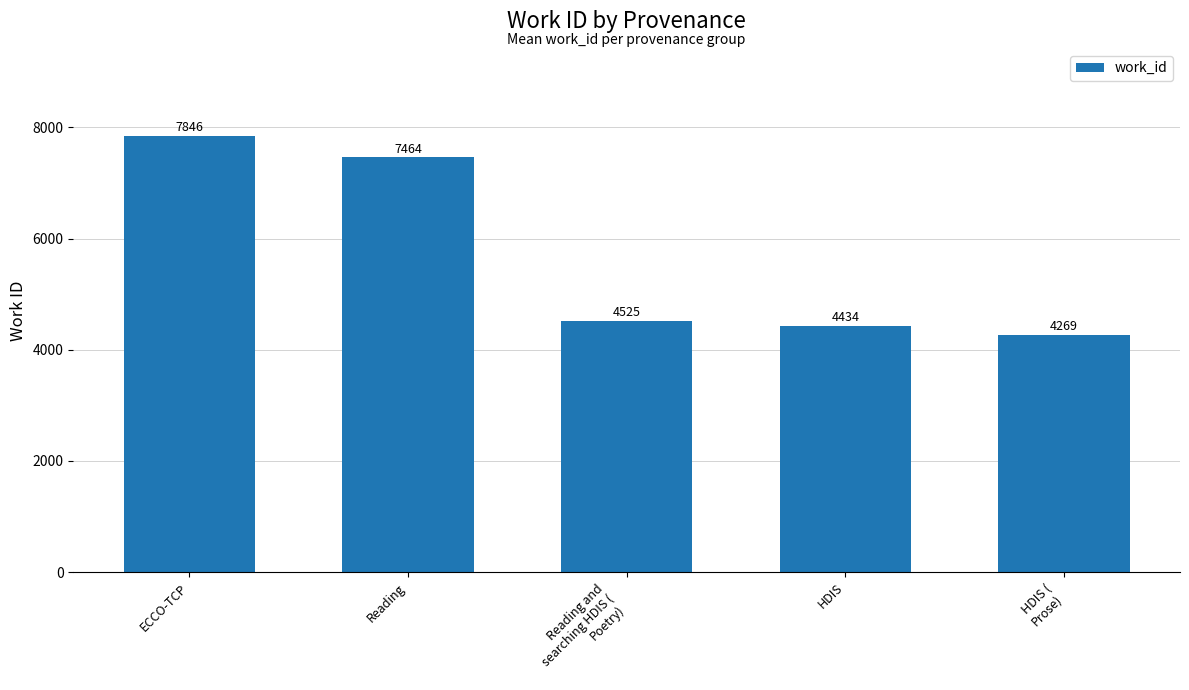

At which category does the chart reach its peak across all series?

ECCO-TCP